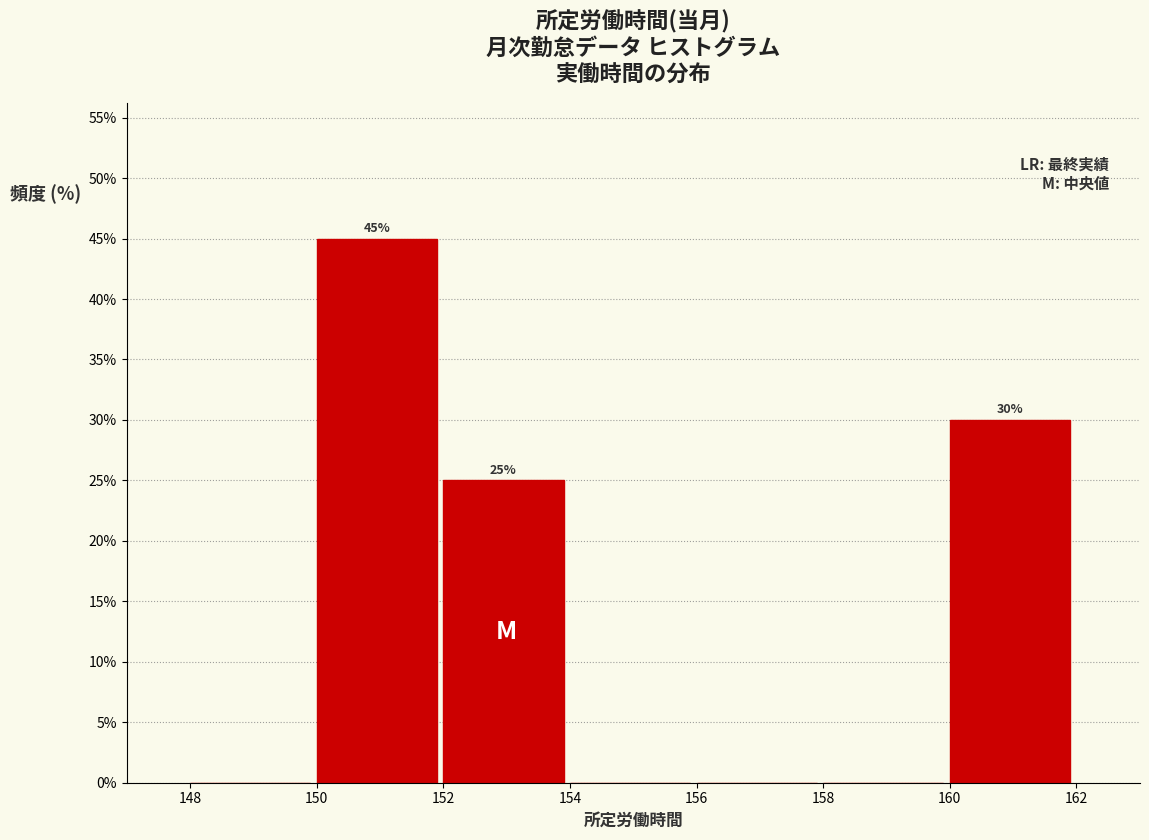

Which range on the x-axis has the tallest bar?

150 to 152